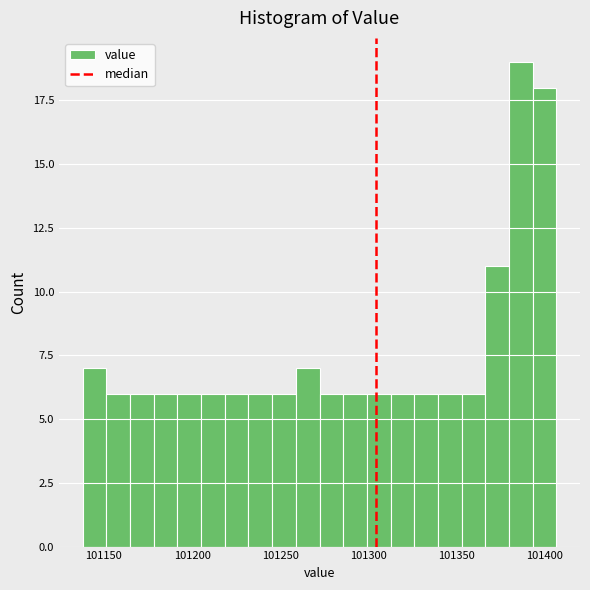

Read against the x-axis, roughly where is the centre of the tallest bar?

101385